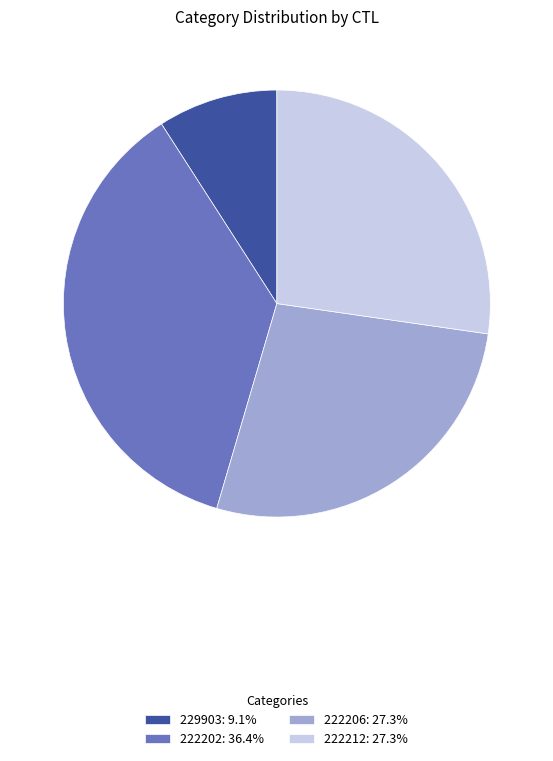

Combined, do 222206: 27.3% and 222202: 36.4% account for over 50%?

Yes